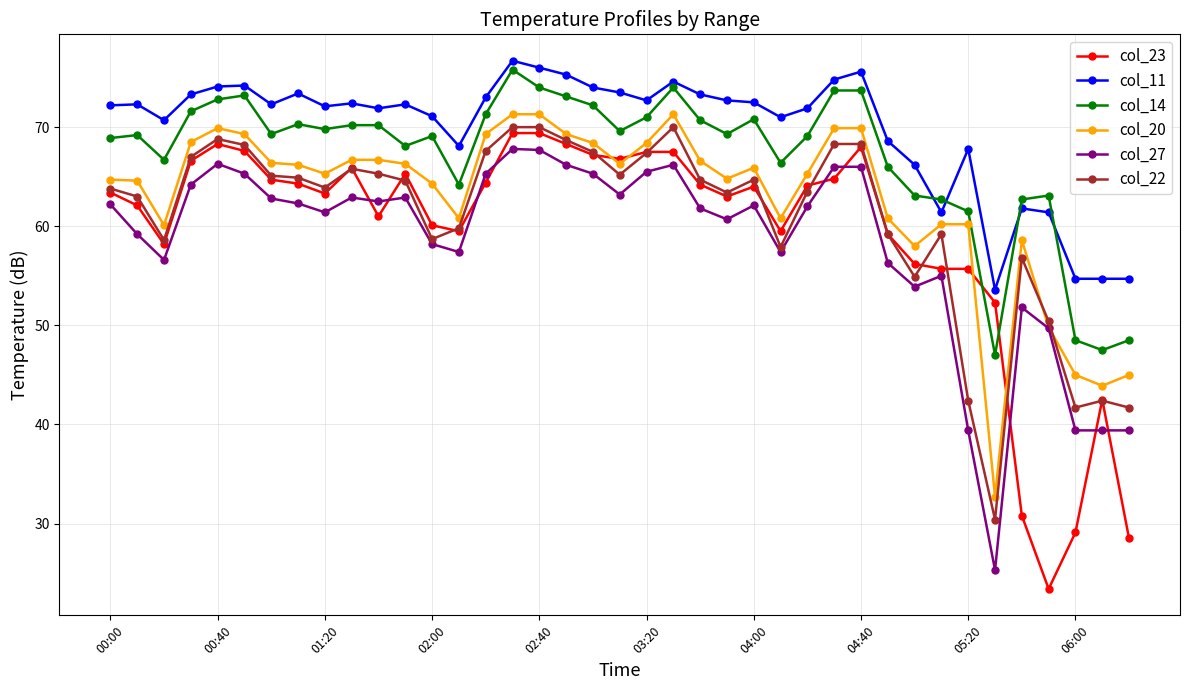

What is the average value of the col_22 series?

60.9